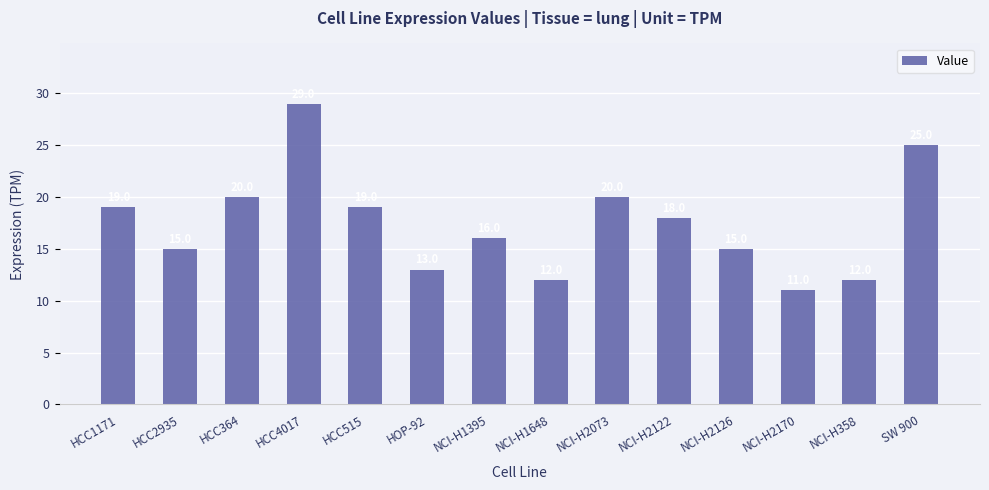

What is the ratio of the value at HCC515 to the value at SW 900?

0.8